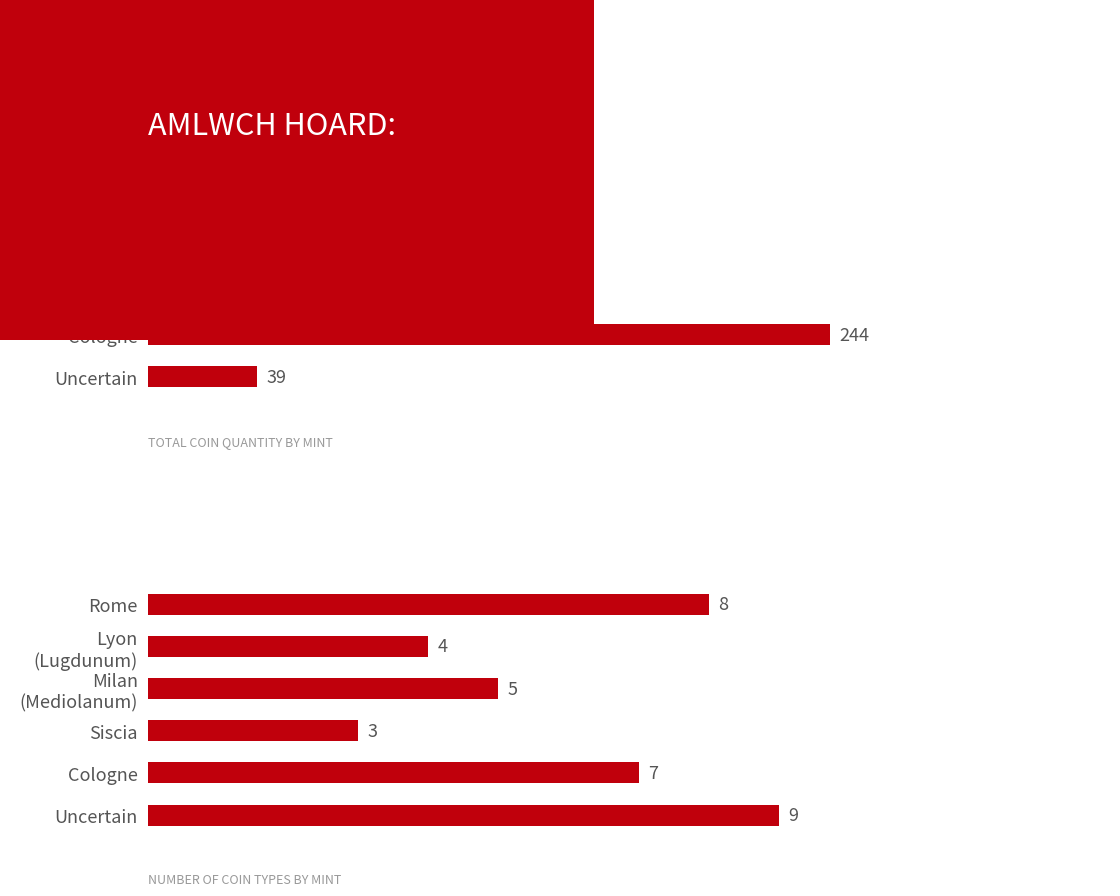

Is it true that quantity equals 3 at Lyon (Lugdunum)?

False